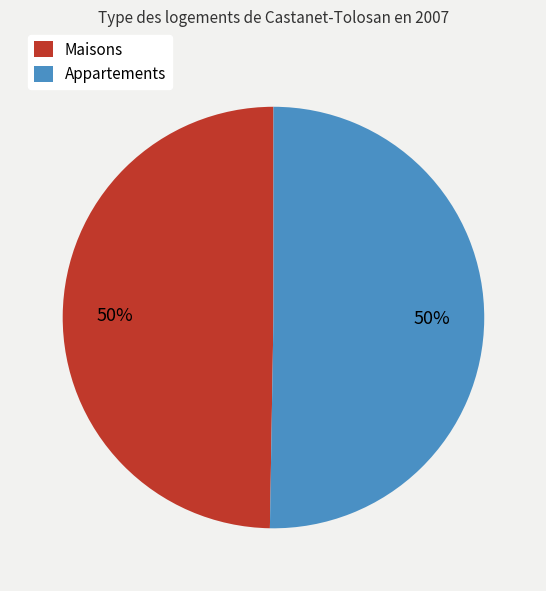

To the nearest percent, what is the average slice percentage?

50%